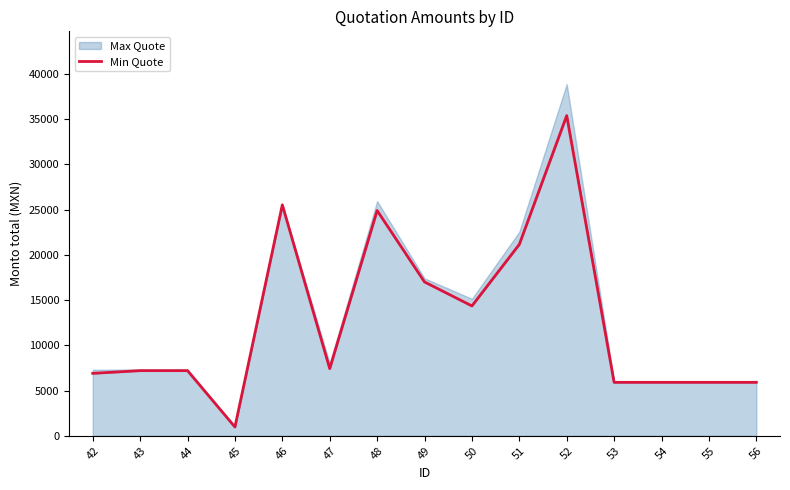

Where is the first local minimum?

45